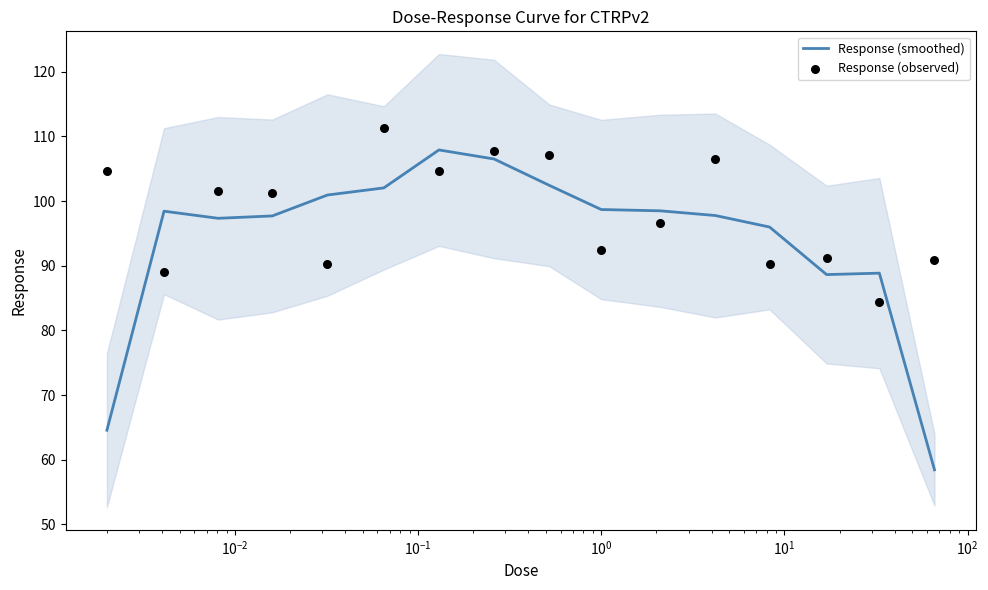

What are all the series names shown in the legend?

Response (smoothed), Response (observed)